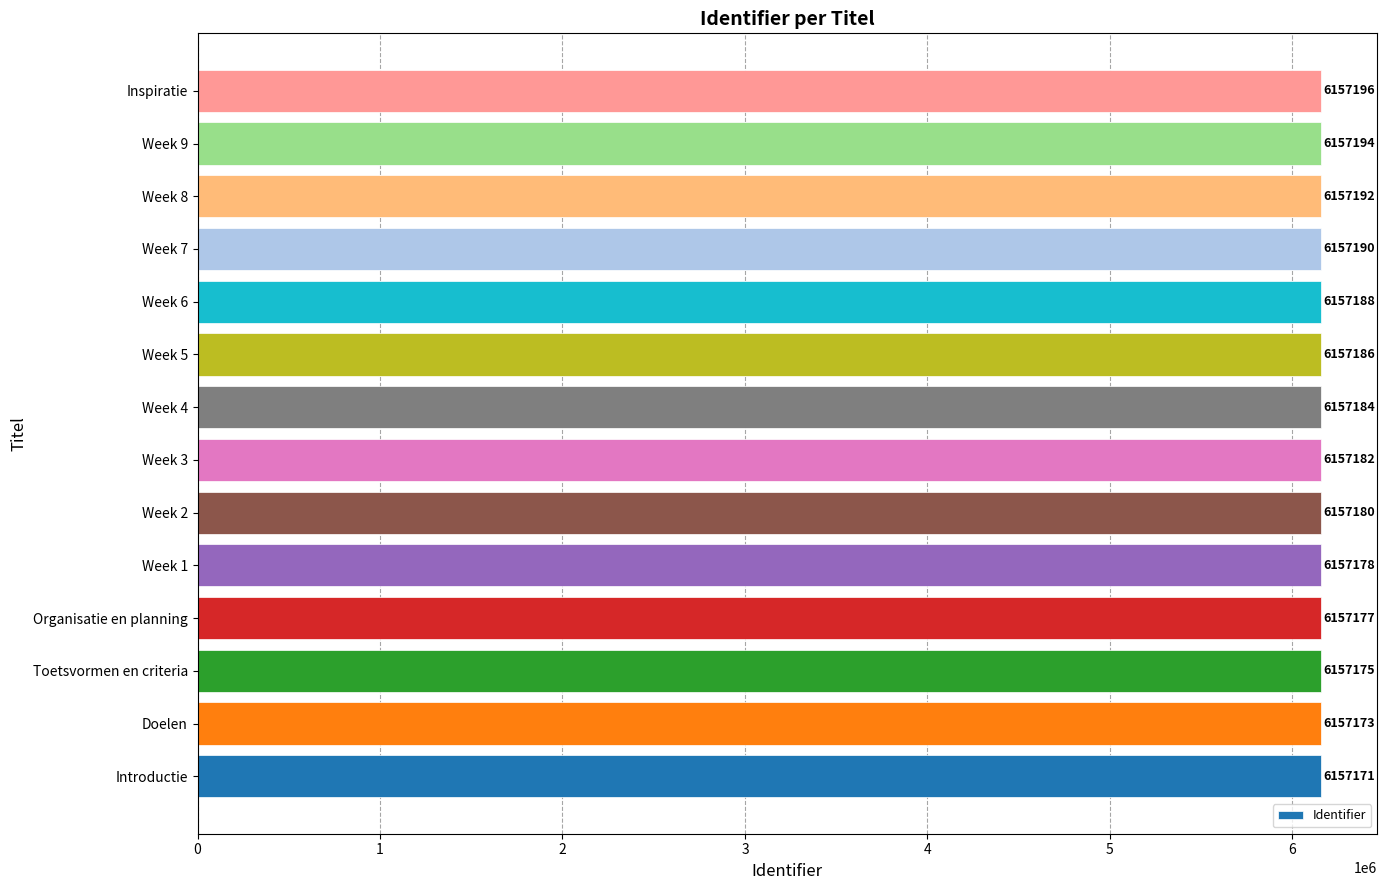

List the labels in order of value, smallest first.

Introductie, Doelen, Toetsvormen en criteria, Organisatie en planning, Week 1, Week 2, Week 3, Week 4, Week 5, Week 6, Week 7, Week 8, Week 9, Inspiratie